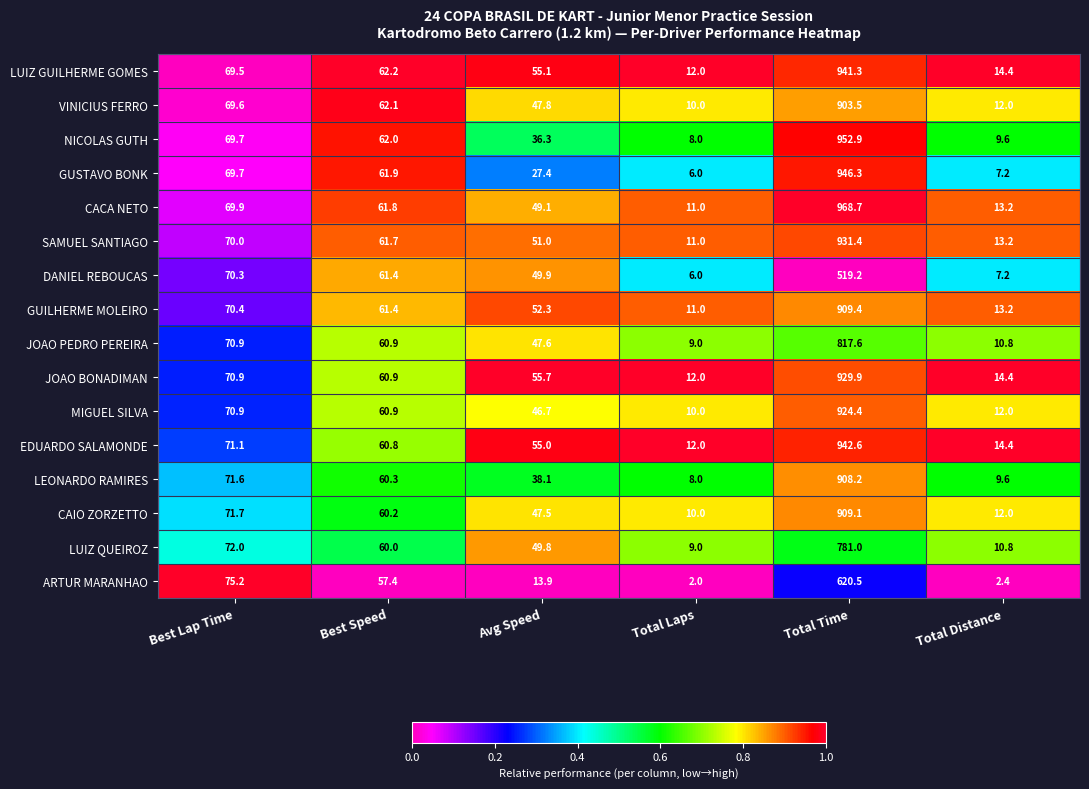

Which series has the largest range (max minus min)?

CACA NETO